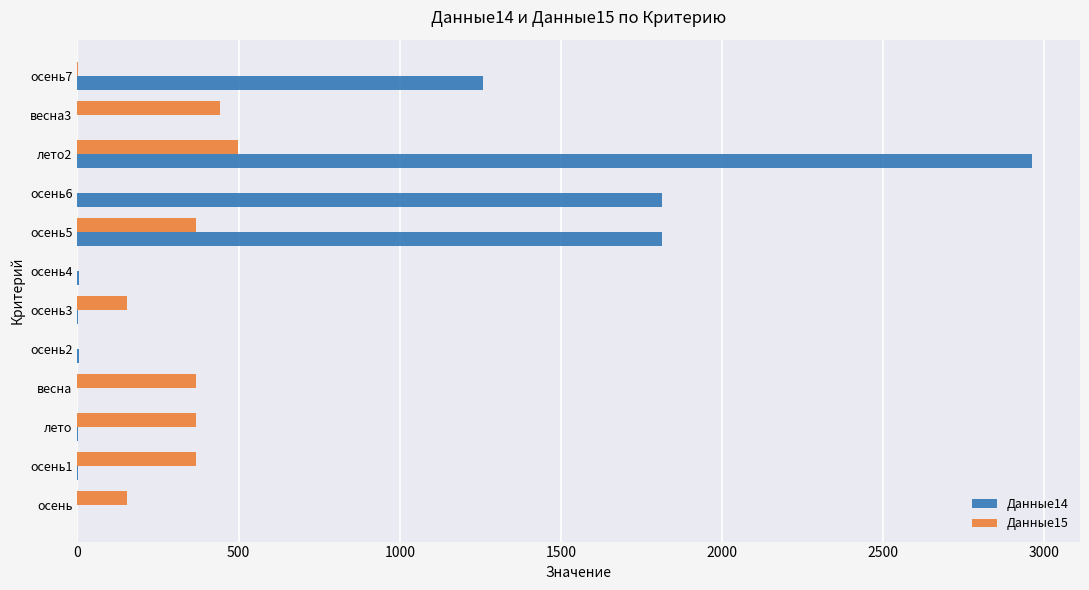

Is the value of Данные14 at осень1 greater than the value of Данные15 at весна?

No